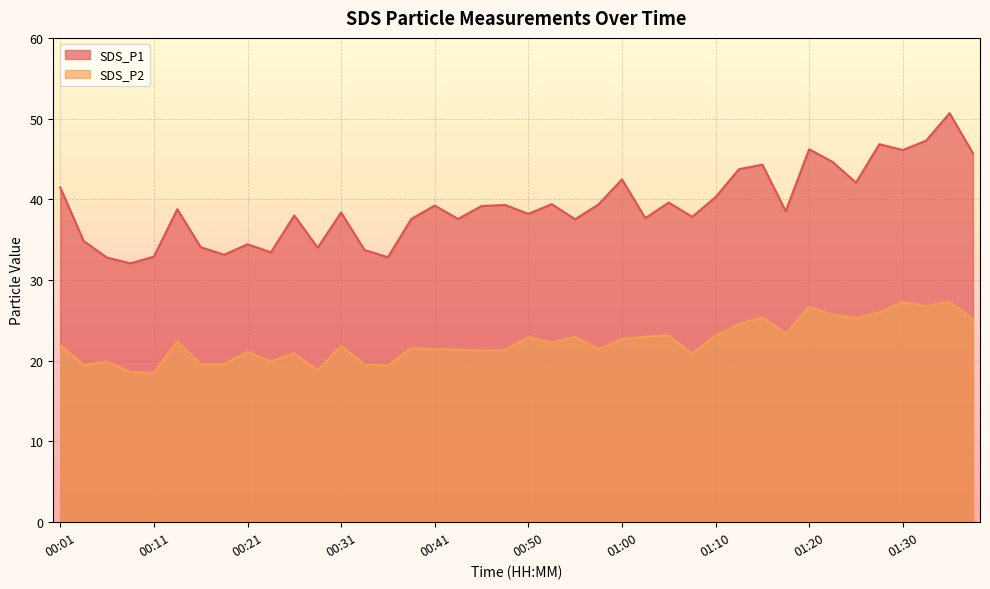

How many lines are shown in the chart?

2